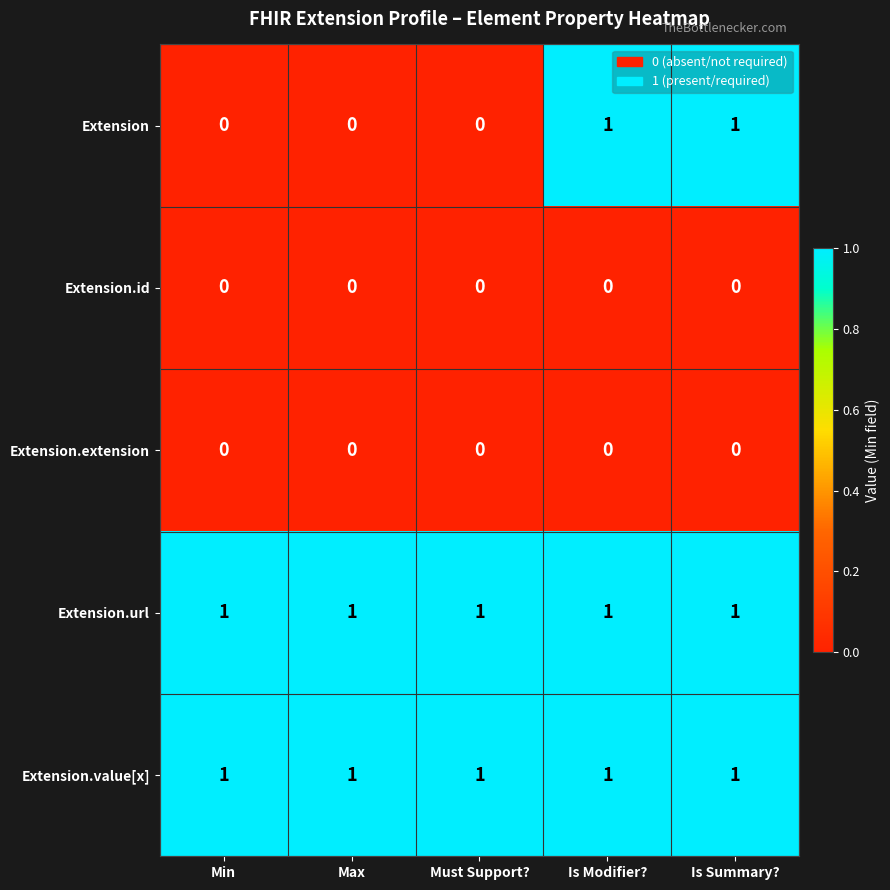

What is the total value across all series at Is Summary??

3